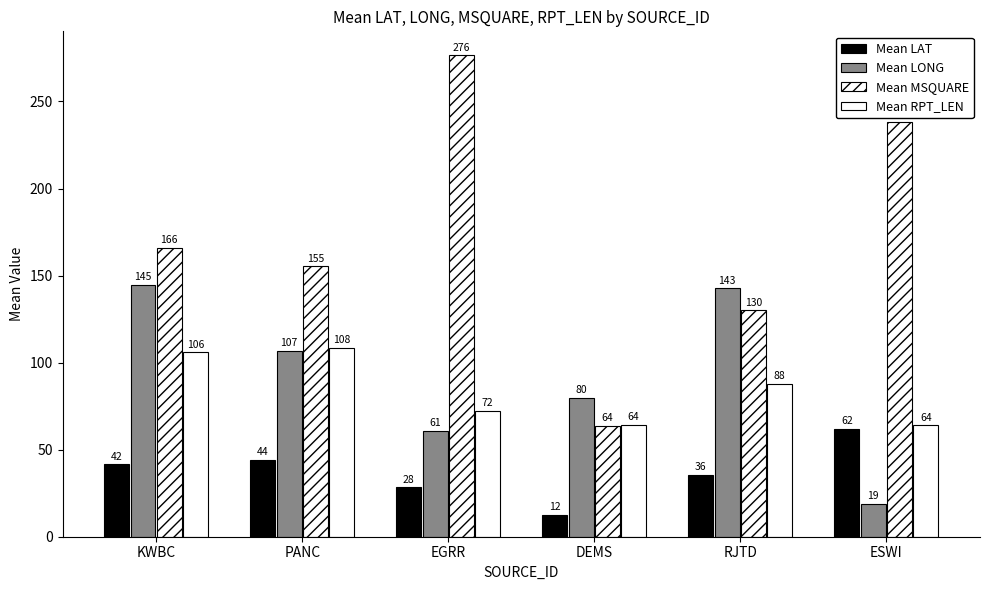

What is the highest value of the Mean LONG series?

144.7